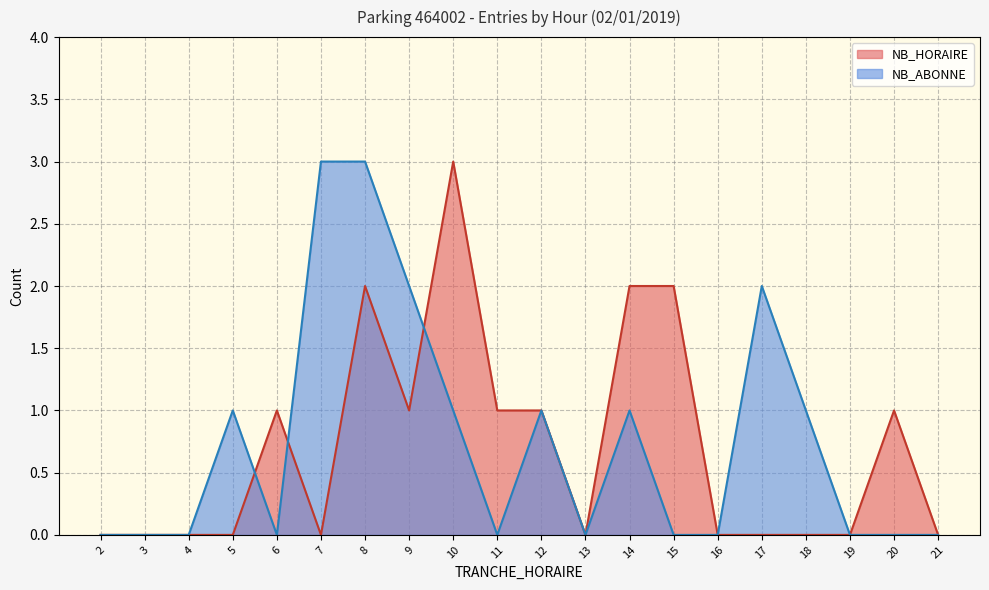

What is the difference between the maximum and minimum values in the NB_ABONNE series?

3